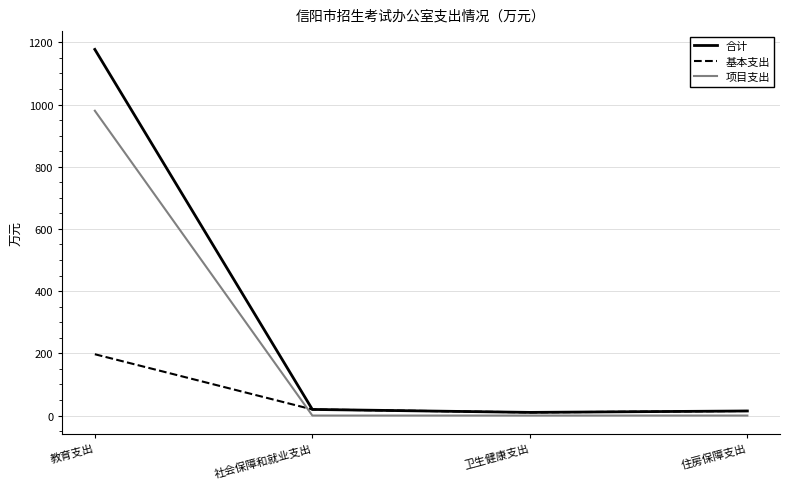

What is the sum of all 基本支出 values?

241.7